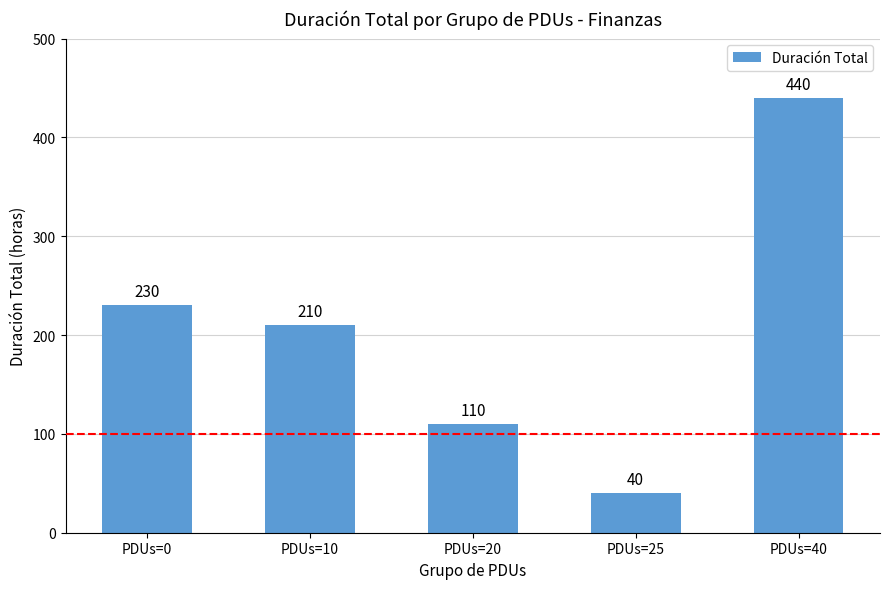

Approximately how many times larger is the value at PDUs=10 compared to PDUs=0?

0.9